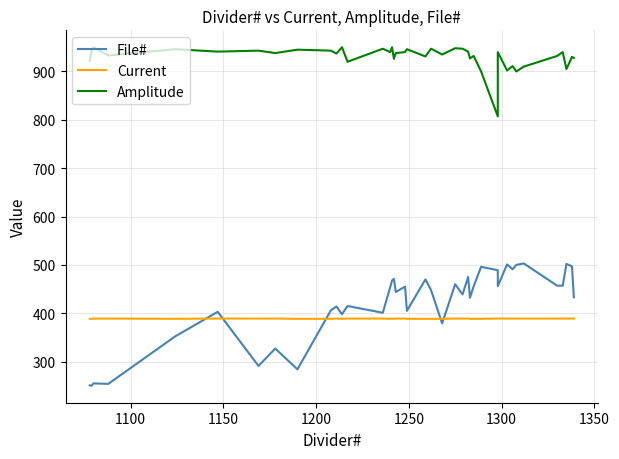

After their last crossing, which series has the higher values: File# or Current?

File#